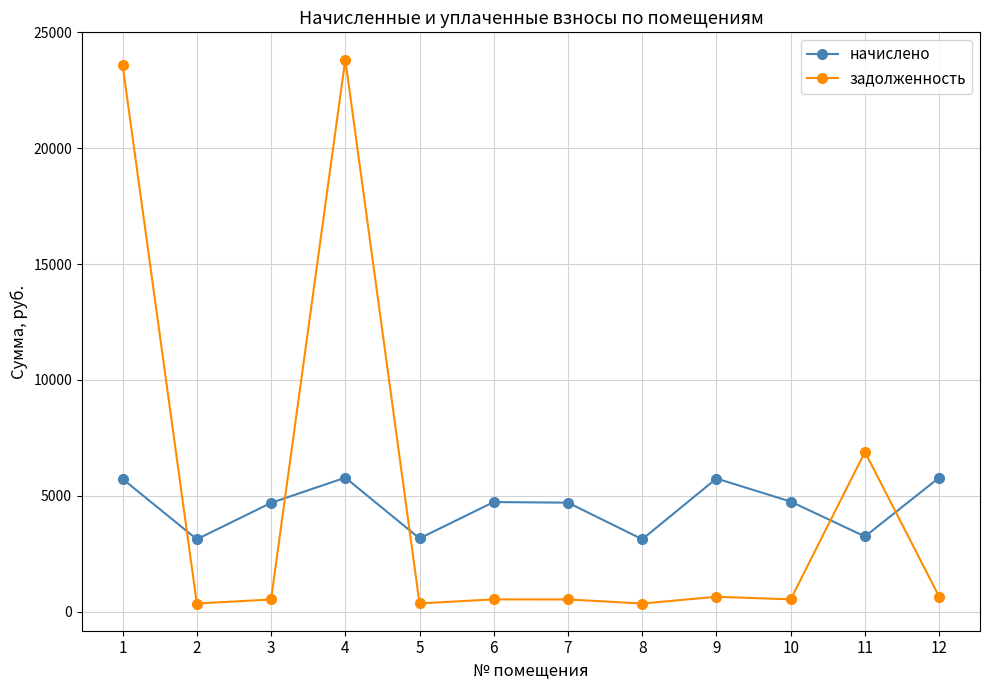

At how many categories does at least one series exceed 19608?

2